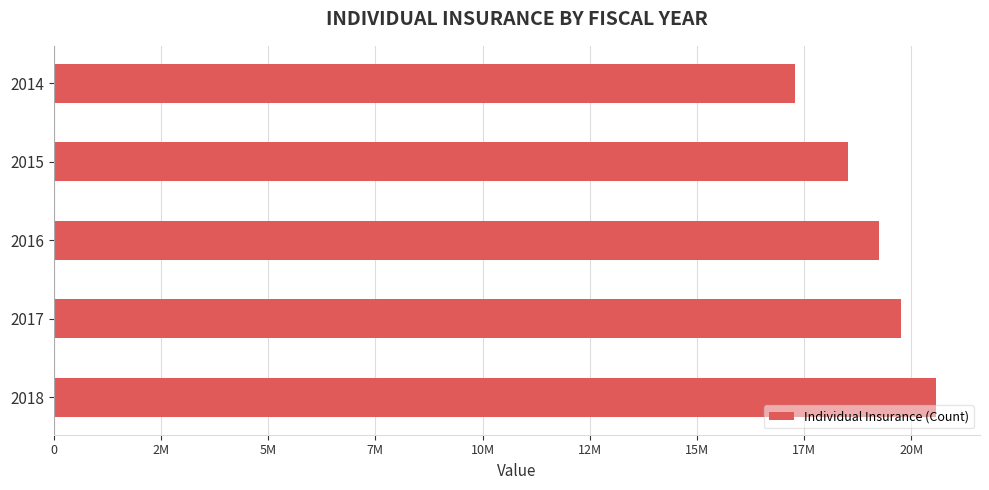

Does the chart contain stacked bars?

No